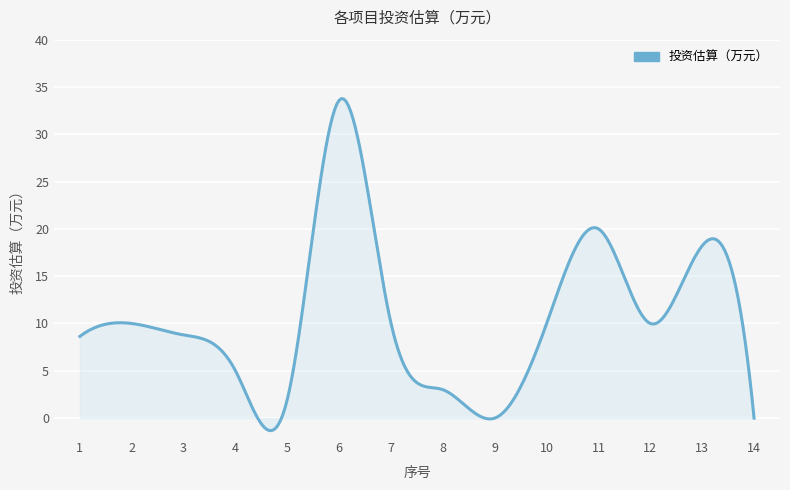

True or false: there are more than 1 points higher than both neighbors.

True